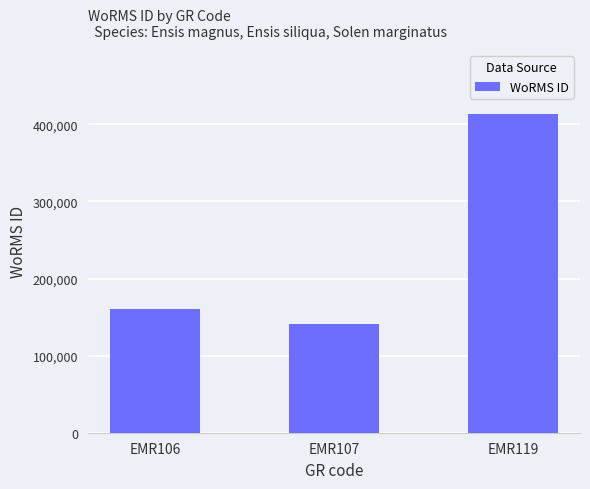

Reading left to right, transcribe all the data shown in this chart.

160539	140735	413641